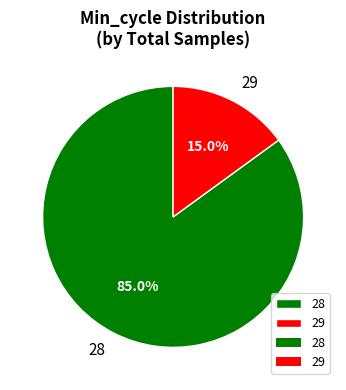

Approximately how many times larger is the value at 28 compared to 29?

5.7